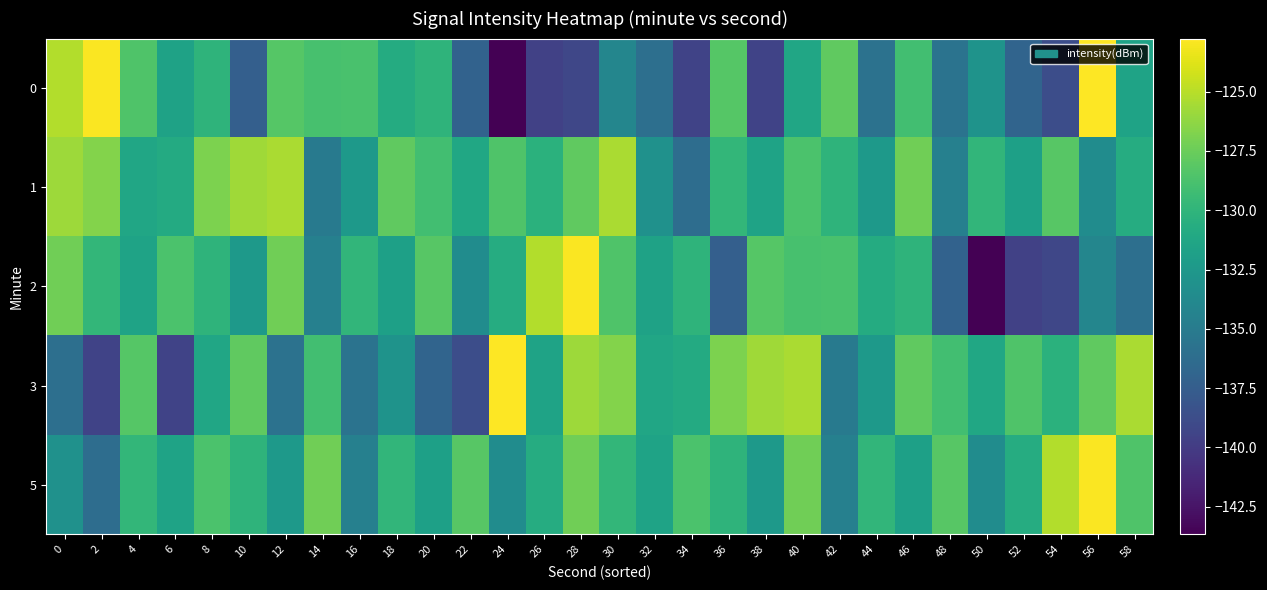

Which series has the largest total across all categories?

1